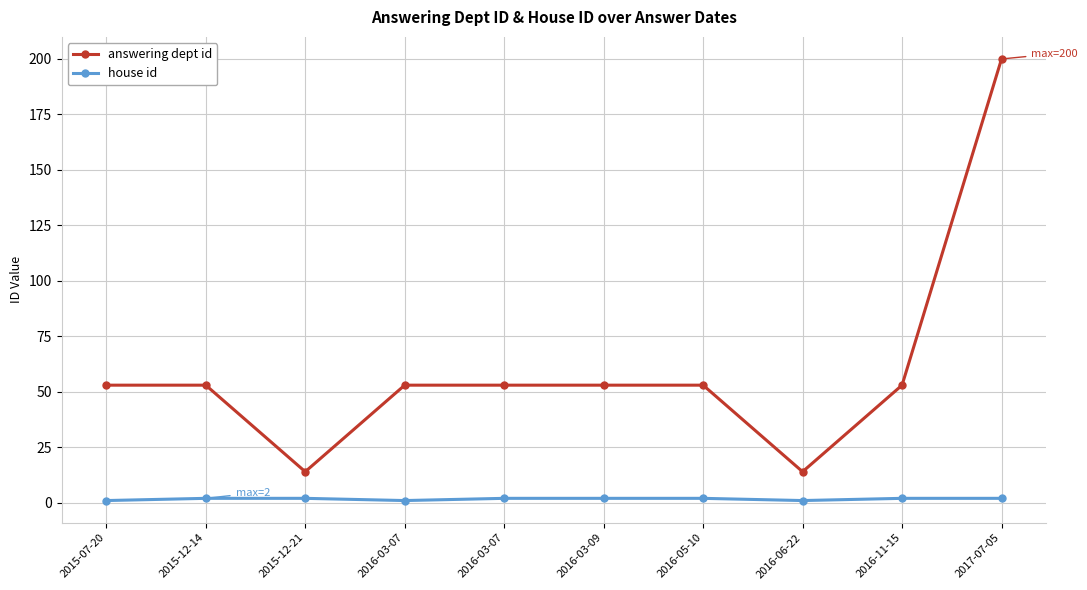

Which series has the largest range (max minus min)?

answering dept id